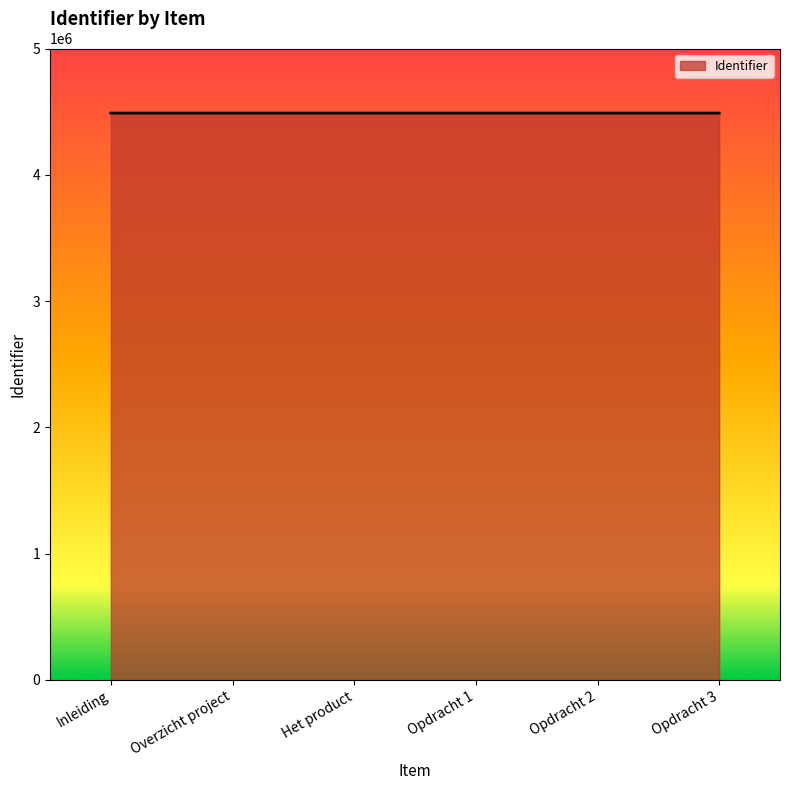

What is the change in value from Het product to Opdracht 2?

-3